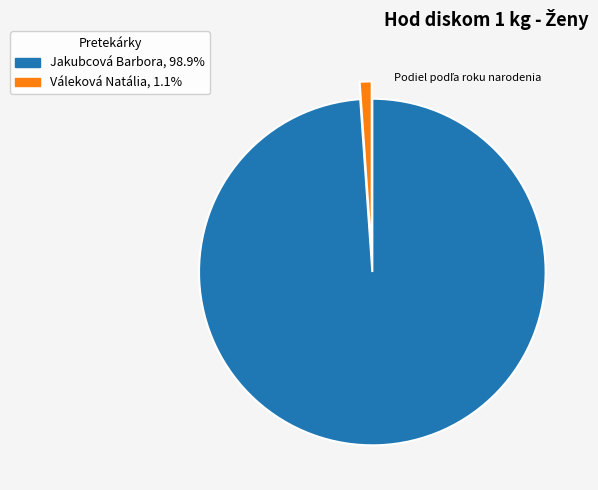

Is Jakubcová Barbora, 98.9% the majority of the pie?

Yes